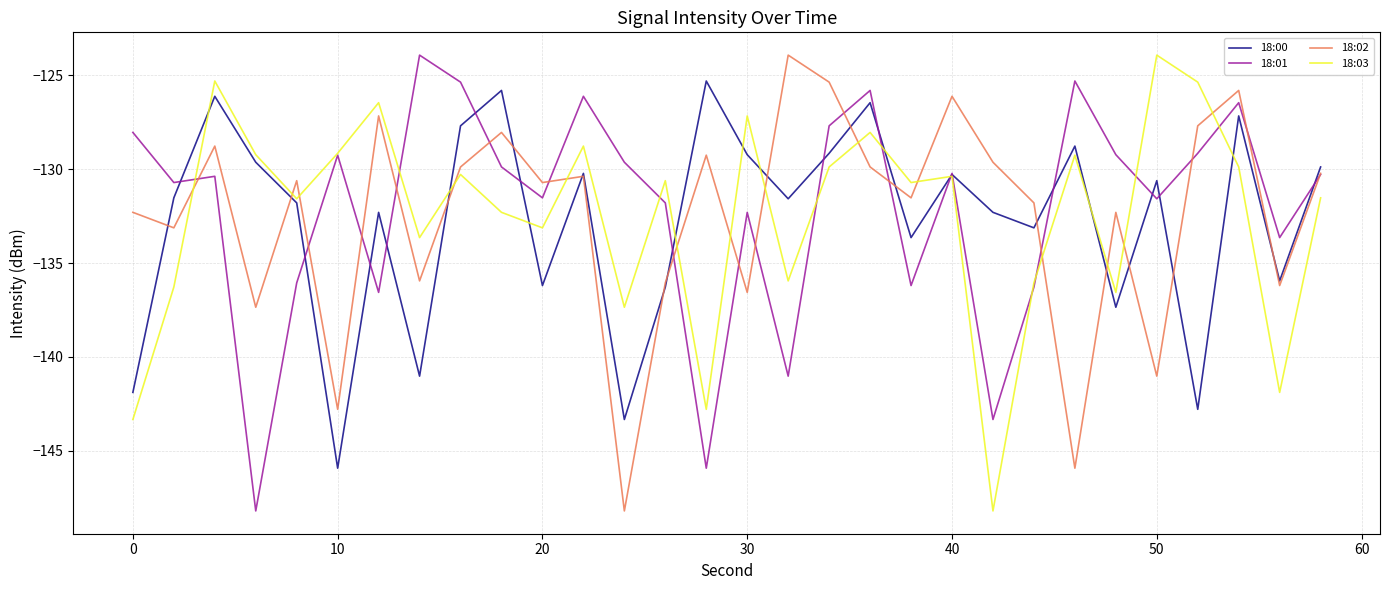

How many times do 18:03 and 18:02 cross each other?

14